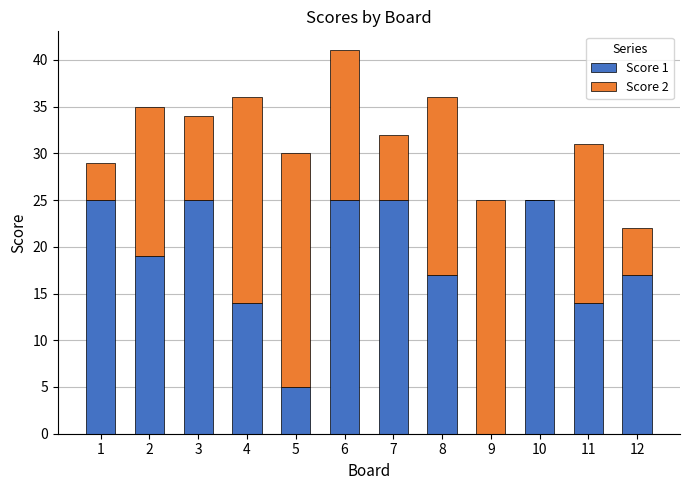

What is the highest value of the Score 1 series?

25